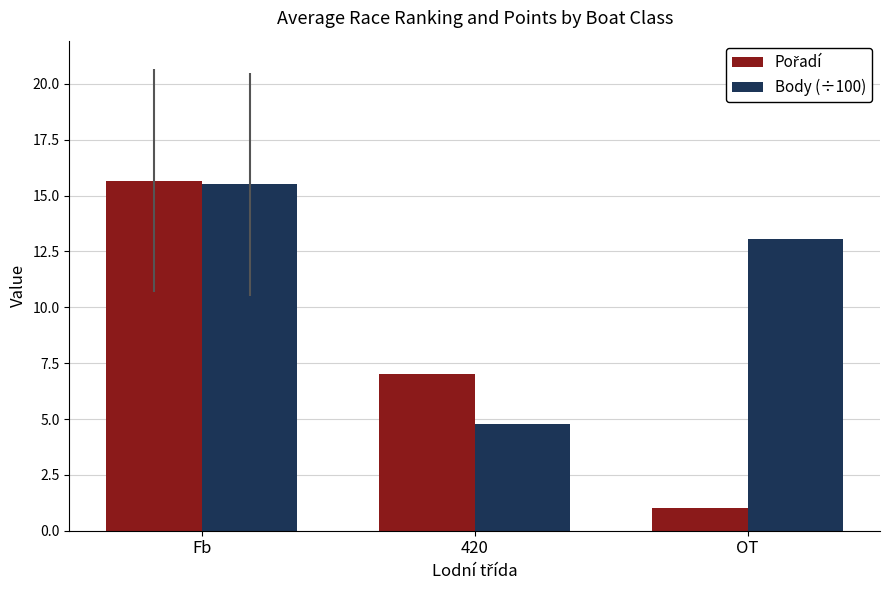

What is the minimum value for Body (÷100)?

4.8